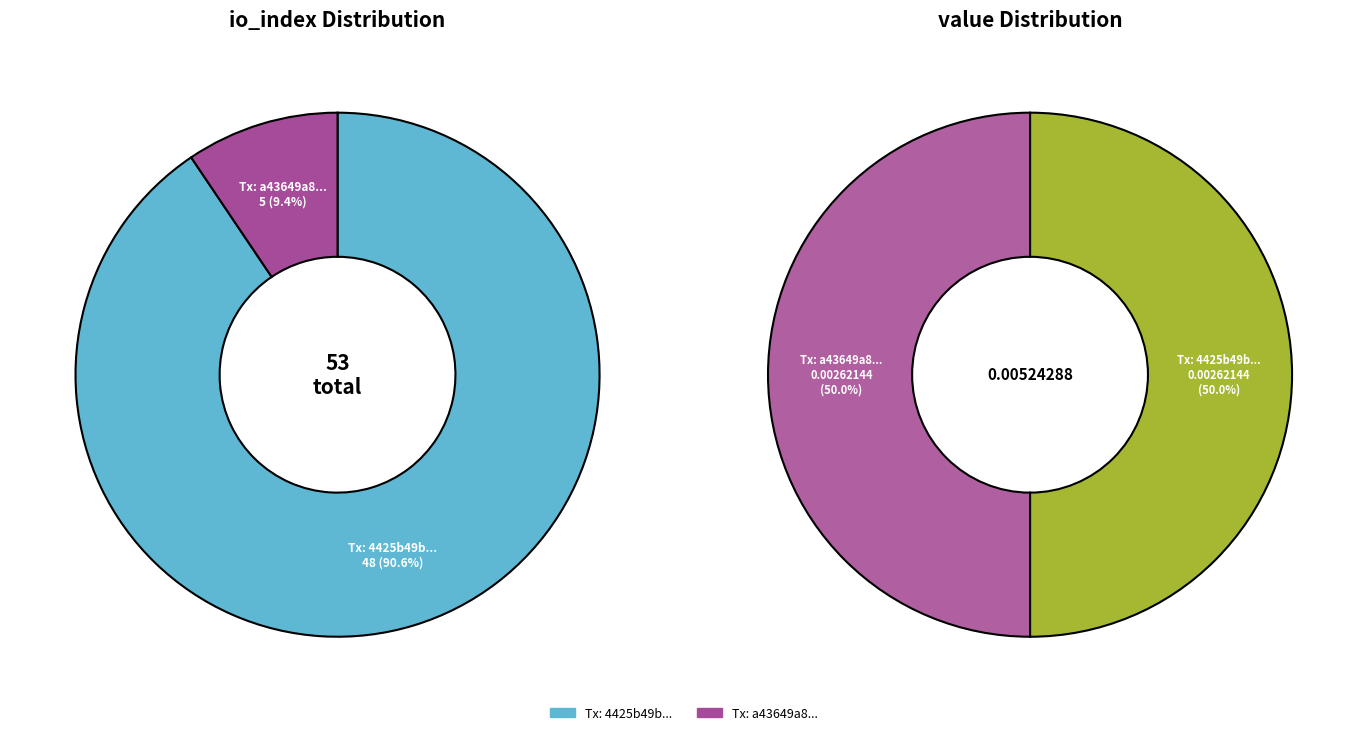

The values_value slice represents 2% of the pie. True or false?

False